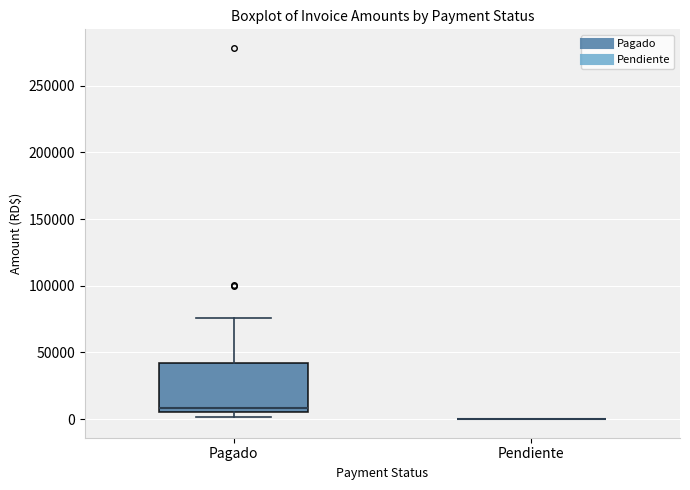

Reading left to right, transcribe this box plot: for each box, give where its median line is, the range the box spans, and where its two whiskers end, as read against the y-axis. The values are not printed on the chart, so give them approximately, as read against the axis.

Pagado: median 10000, box 5000 to 40000, whiskers 0 to 75000
Pendiente: box collapsed to a line at 0, whiskers 0 to 0